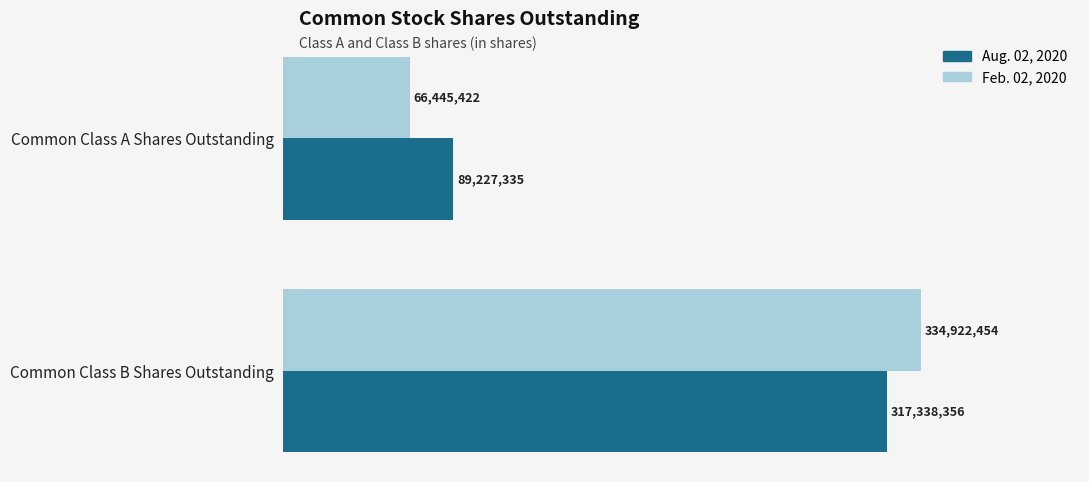

Reading left to right, what are all the values shown in this chart?

Aug. 02, 2020: 89227335	317338356
Feb. 02, 2020: 66445422	334922454